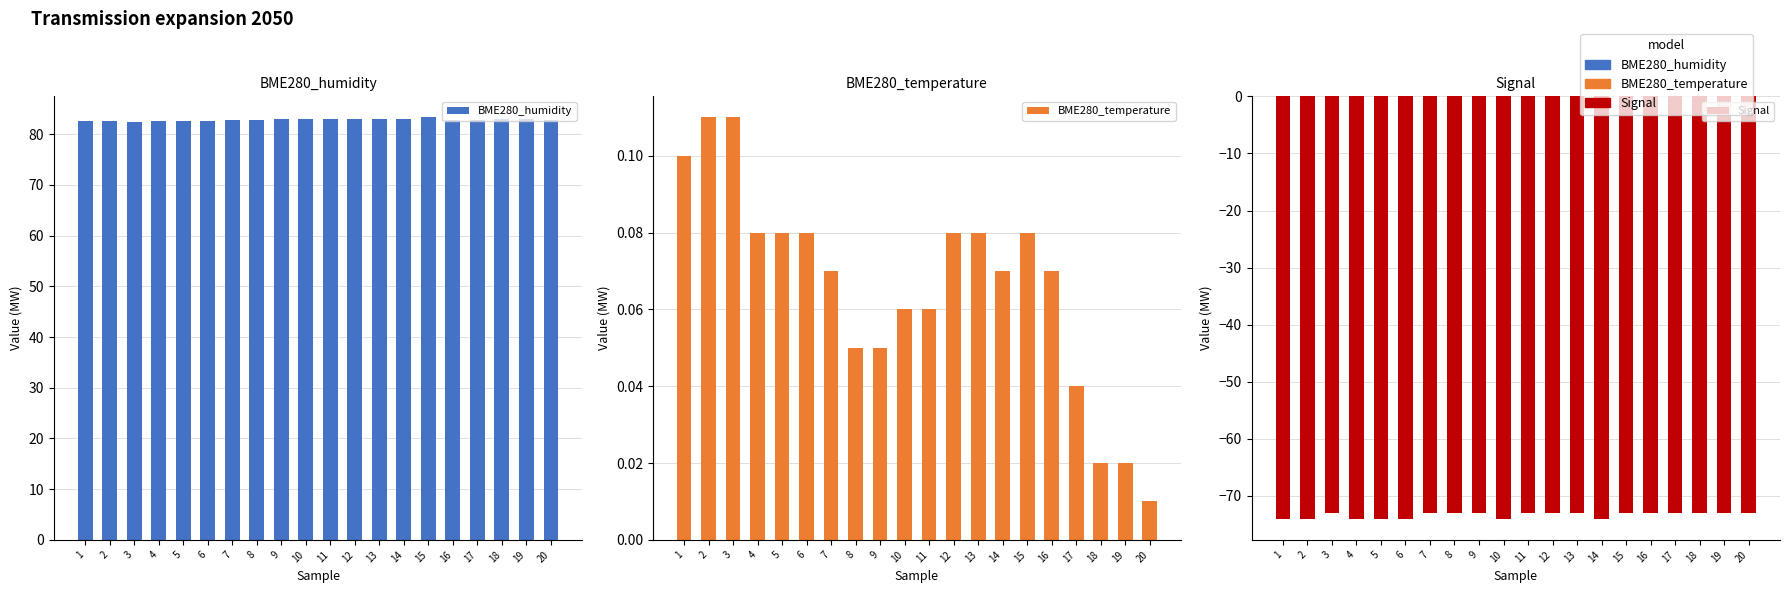

Is it true that BME280_humidity equals 139.5 at 16?

False